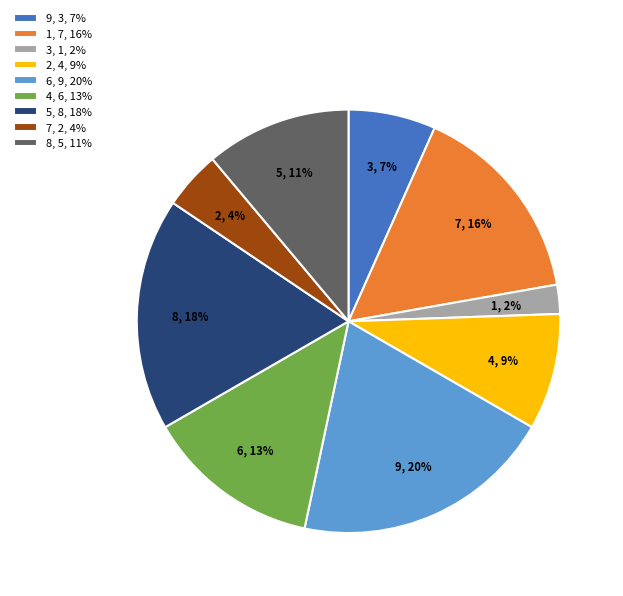

To the nearest percent, what is the combined percentage of 2 and 5?

27%